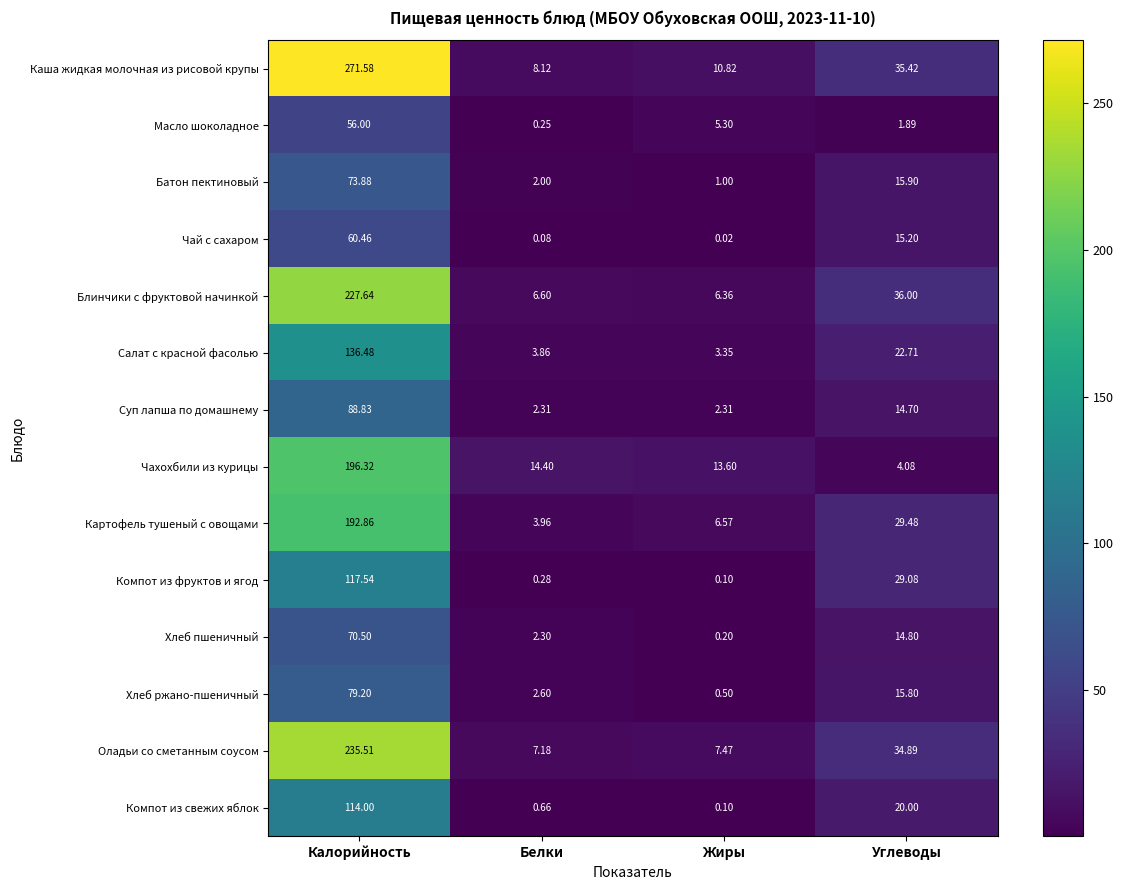

Which series changed the most between Белки and Жиры?

Масло шоколадное